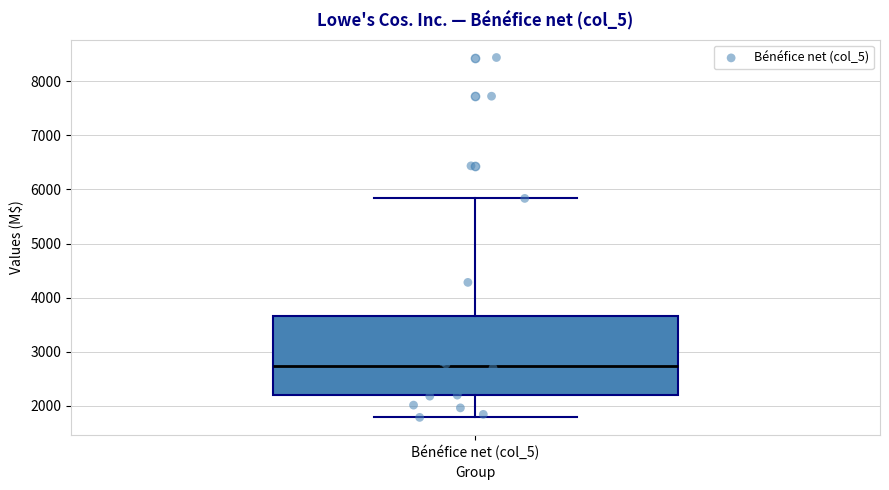

Read this box plot against the y-axis: the position of the median line, the range covered by the box, and the ends of both whiskers. The values are not printed on the chart, so give them approximately, as read against the axis.

median 2700, box 2200 to 3700, whiskers 1800 to 5800